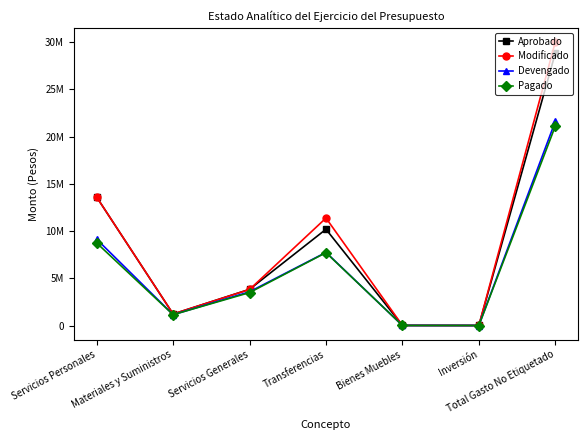

Reading left to right, what are all the values shown in this chart?

Aprobado: Servicios Personales=13589869	Materiales y Suministros=1214292	Servicios Generales=3830263	Transferencias=10191813	Bienes Muebles=7500	Inversión=800	Total Gasto No Etiquetado=28826237
Modificado: Servicios Personales=13589869	Materiales y Suministros=1219293	Servicios Generales=3816657	Transferencias=11376813	Bienes Muebles=8500	Inversión=900	Total Gasto No Etiquetado=30011431
Devengado: Servicios Personales=9131313	Materiales y Suministros=1146666	Servicios Generales=3571219	Transferencias=7741703	Bienes Muebles=5000	Inversión=600	Total Gasto No Etiquetado=21609346
Pagado: Servicios Personales=8735098	Materiales y Suministros=1146367	Servicios Generales=3486275	Transferencias=7715863	Bienes Muebles=4800	Inversión=580	Total Gasto No Etiquetado=21102048